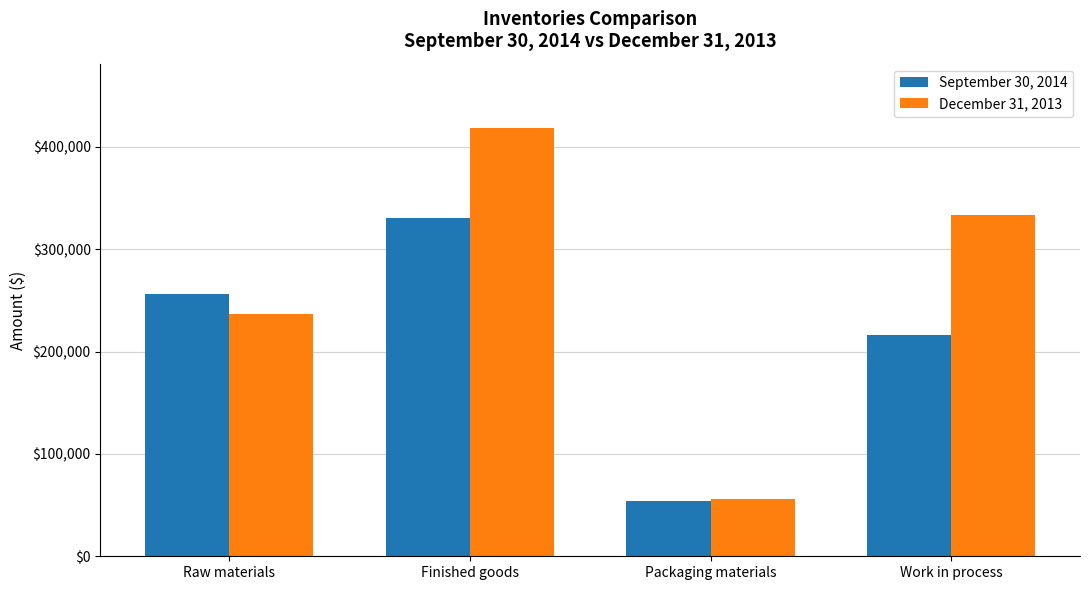

Reading left to right, what are all the values shown in this chart?

September 30, 2014: 256492	330779	54042	215893
December 31, 2013: 236444	418635	56007	333745